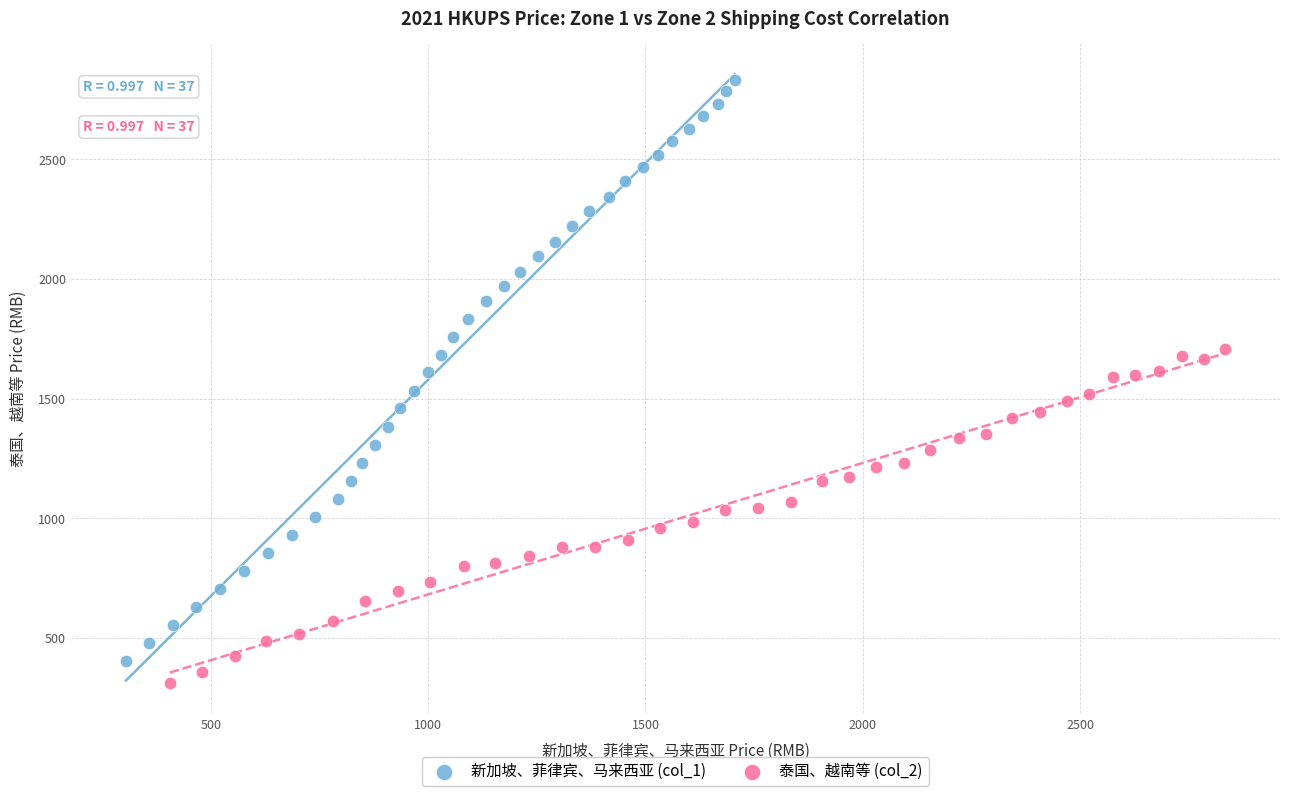

Which series has the largest Y range (max minus min)?

新加坡、菲律宾、马来西亚 (col_1)